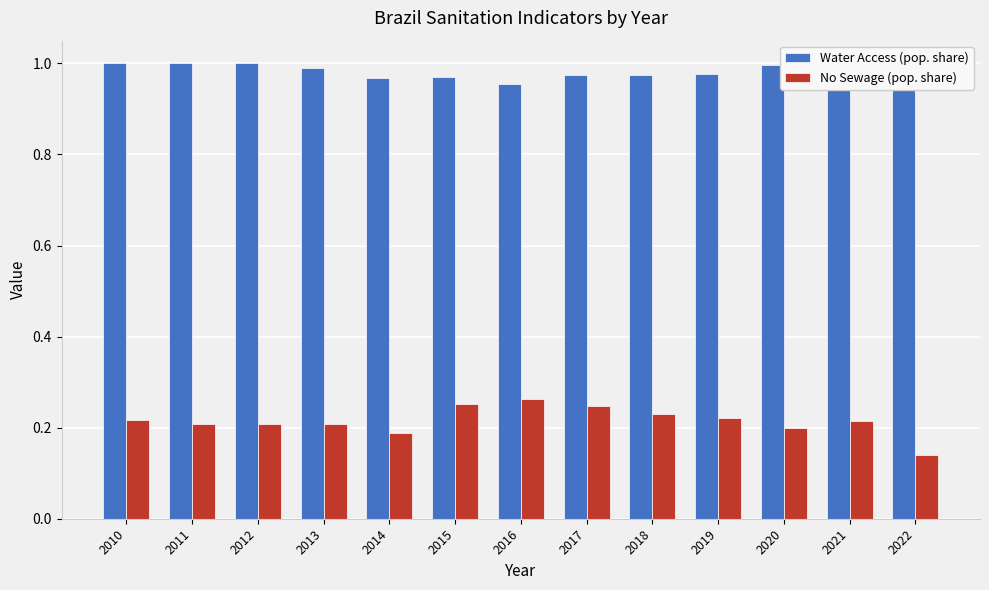

True or false: No Sewage (pop. share) has a value of 0.2 at 2013.

True